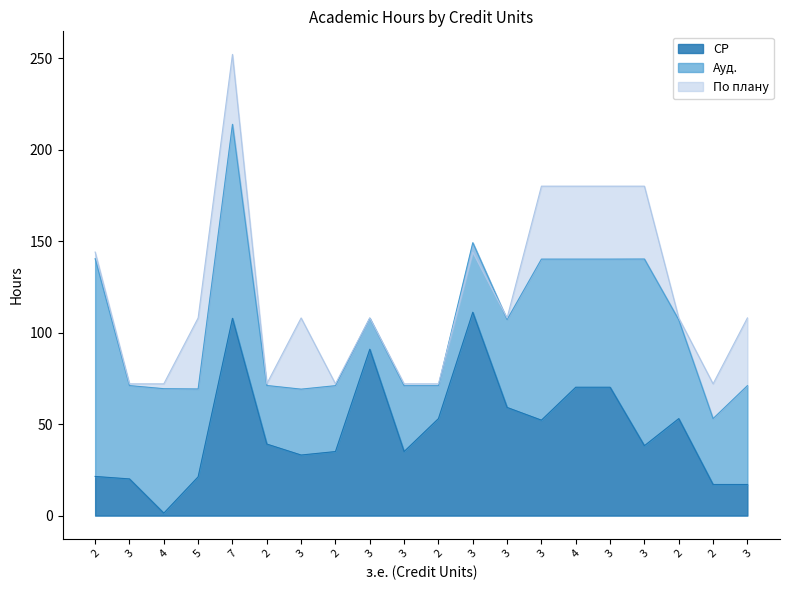

What is the label of the 3rd point from the right?

2